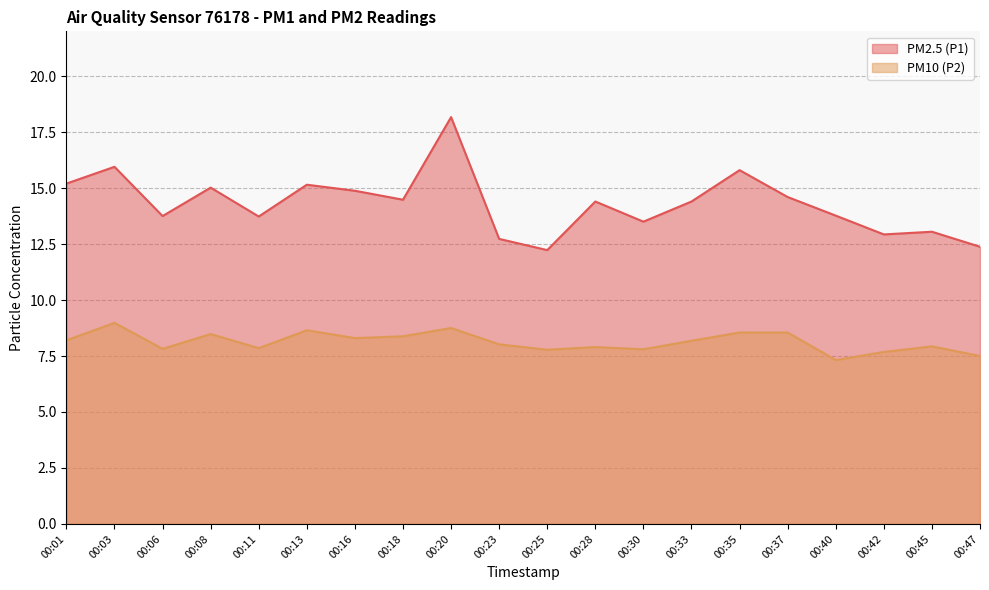

What is the difference between the maximum and minimum values in the PM2.5 (P1) series?

5.9